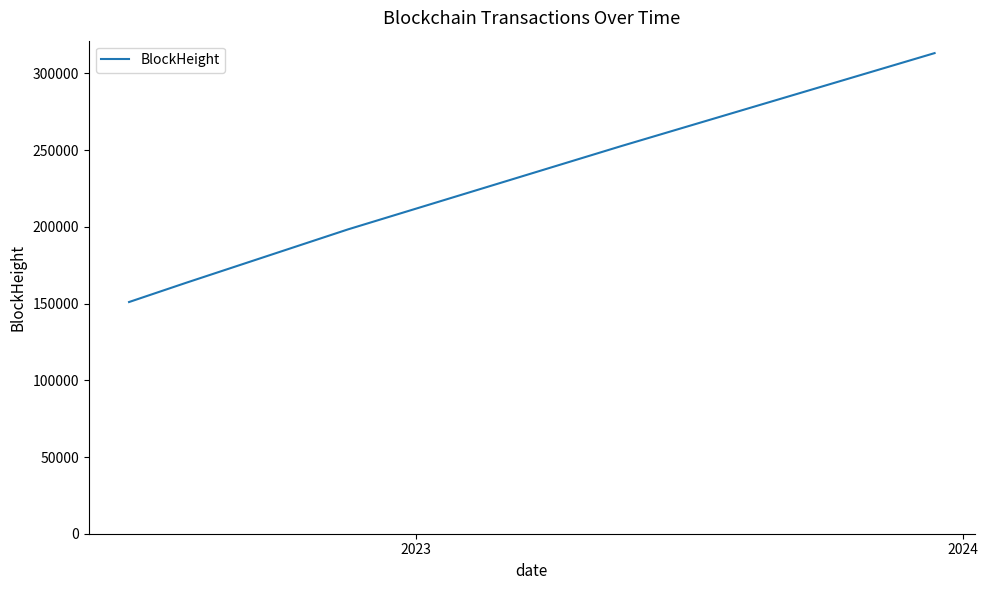

What is the sum of all values?

1078818